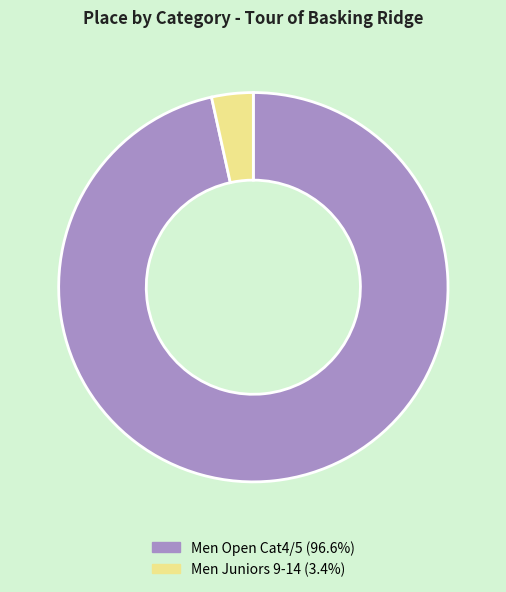

Which slice is the largest?

Men Open Cat4/5